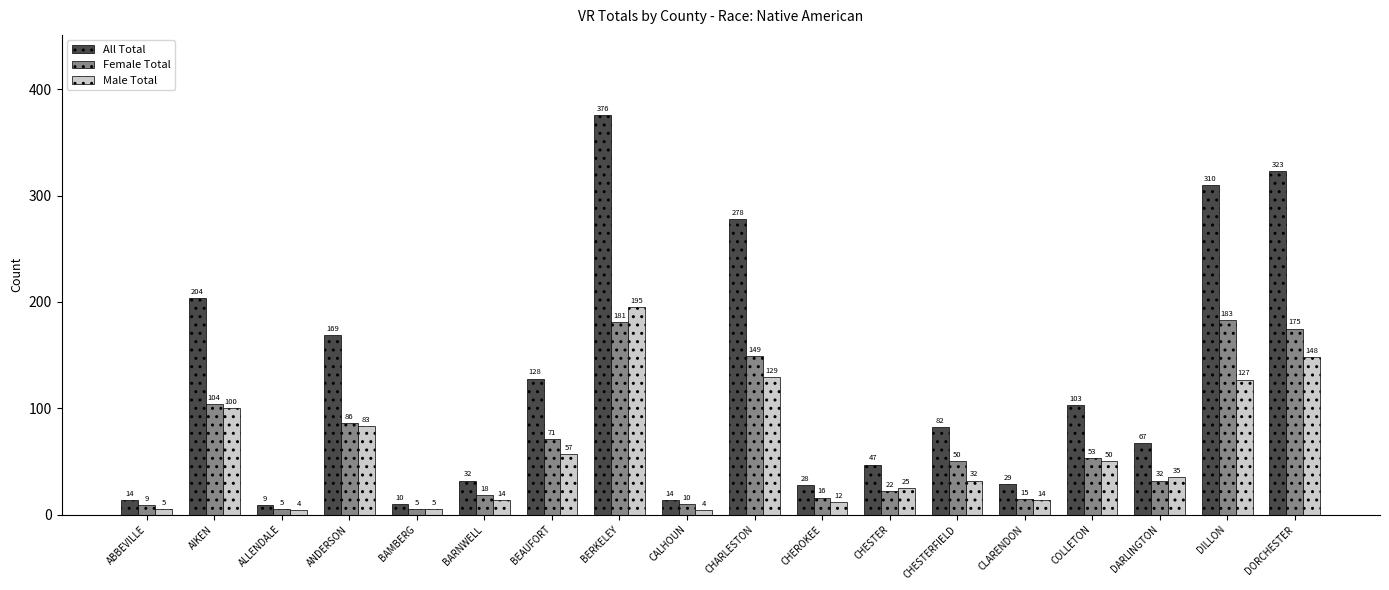

At COLLETON, list the series in order from largest to smallest.

All Total, Female Total, Male Total